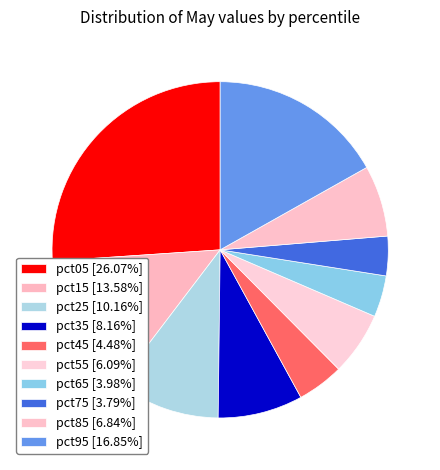

To the nearest percent, what is the difference between the largest and smallest slice percentages?

22%